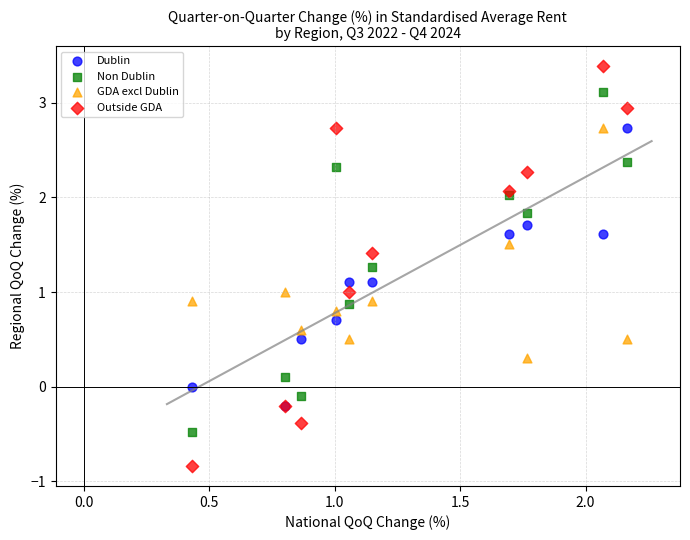

Which series contains the highest Y value?

Outside GDA